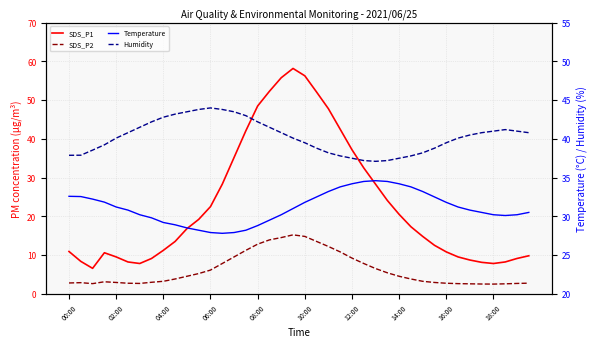

What is the value of the SDS_P1 point at the 10th from the left?

13.5